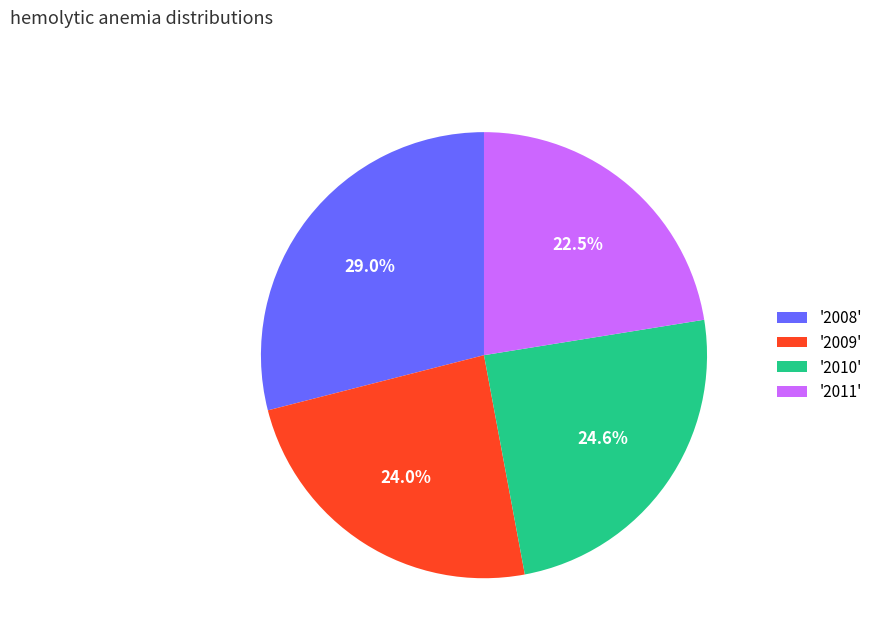

What is the total percentage of '2009' and '2010'?

48.6%